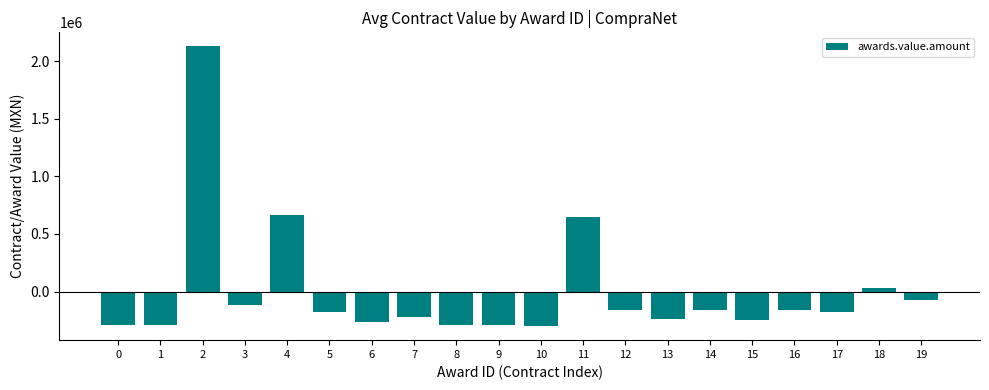

What is the approximate value at 3?

-119752.3